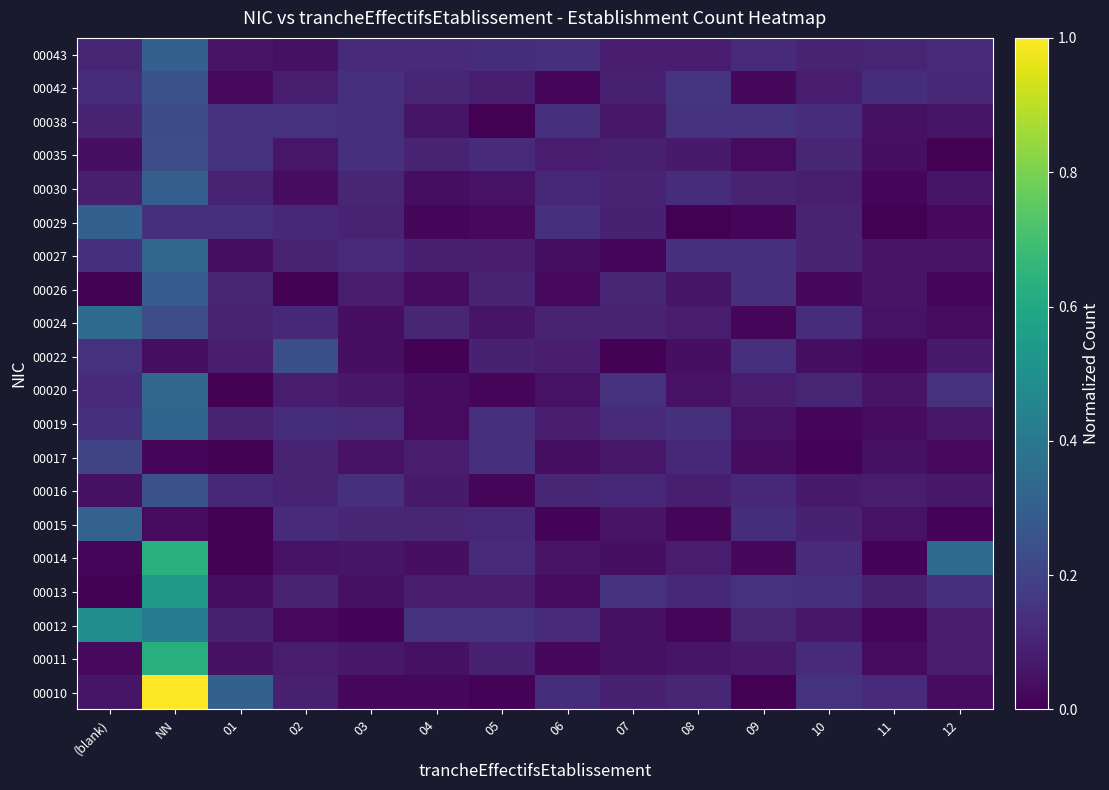

Rank the series at 11 from lowest to highest value.

00029, 00014, 00030, 00012, 00022, 00011, 00019, 00035, 00017, 00038, 00024, 00015, 00027, 00026, 00020, 00016, 00013, 00043, 00010, 00042